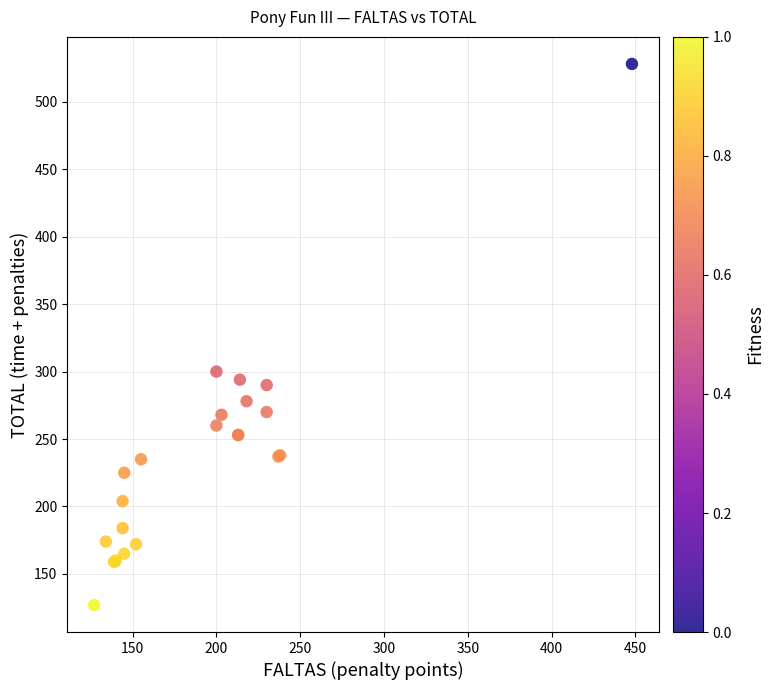

What Y value in the scatter plot is closest to 327?

300